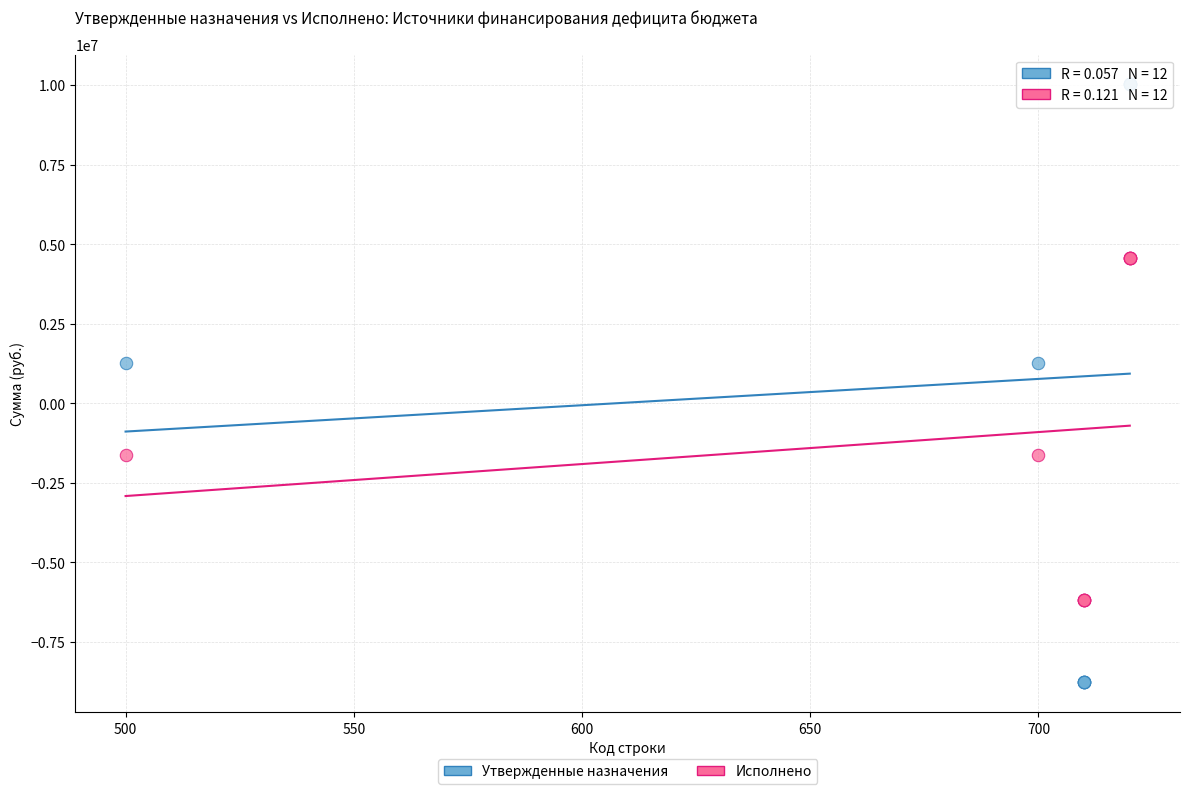

What is the X range (max minus min) for the scatter plot?

220.0